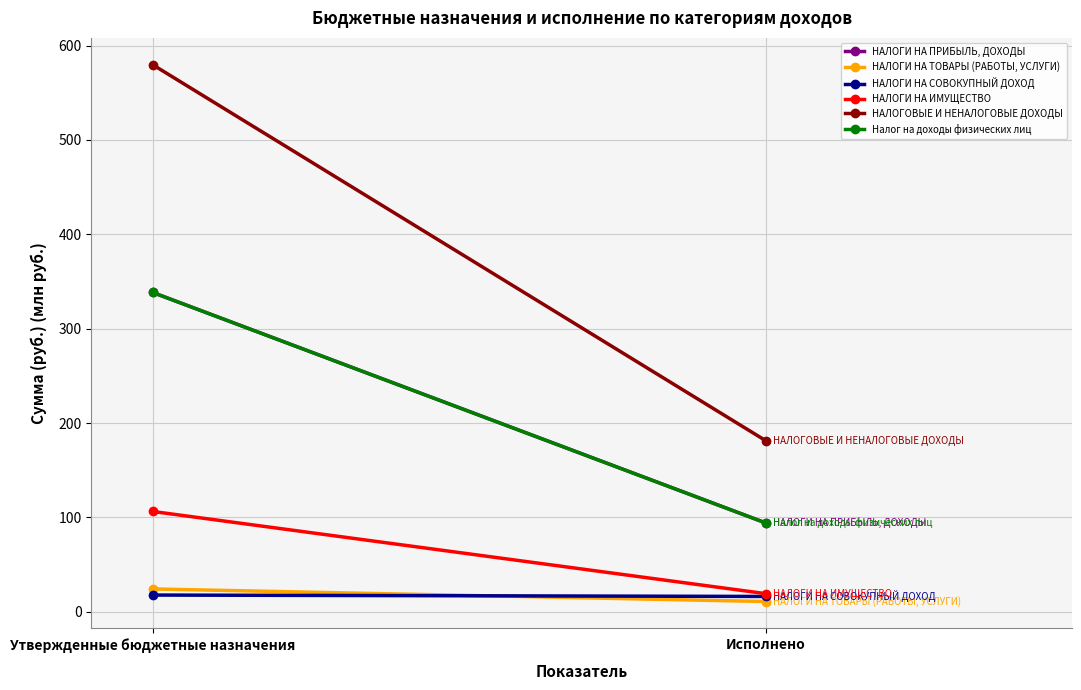

Which label corresponds to the smallest value in the chart?

Исполнено